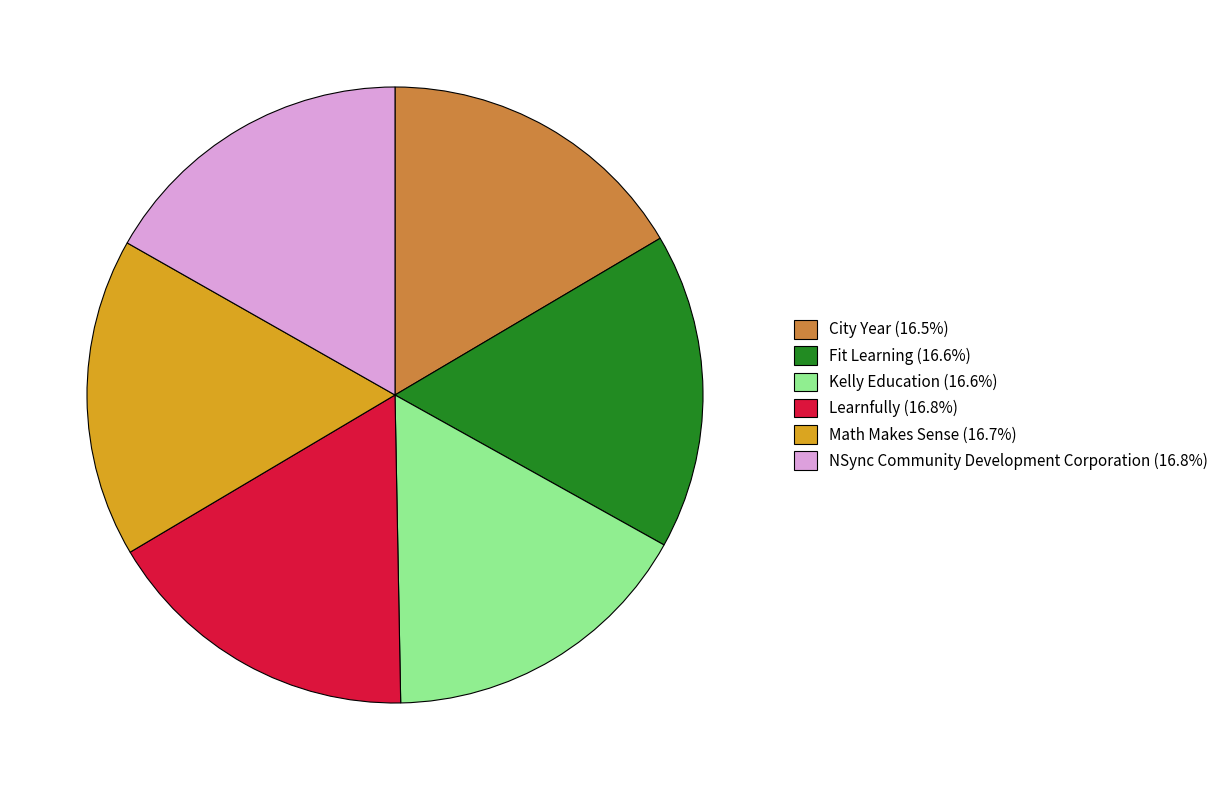

Does Learnfully (16.8%) represent more than half of the total?

No